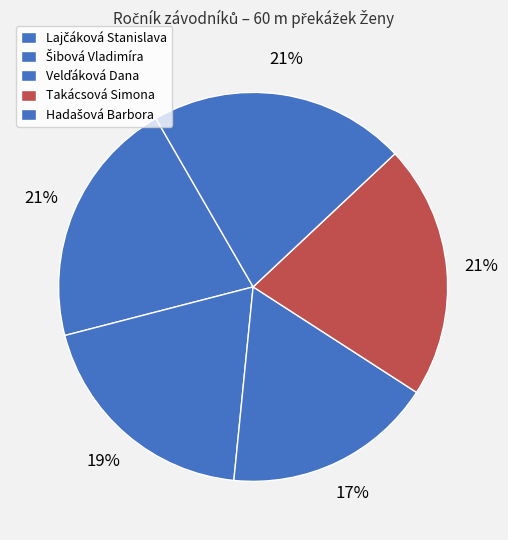

Which slice is the largest?

Hadašová Barbora